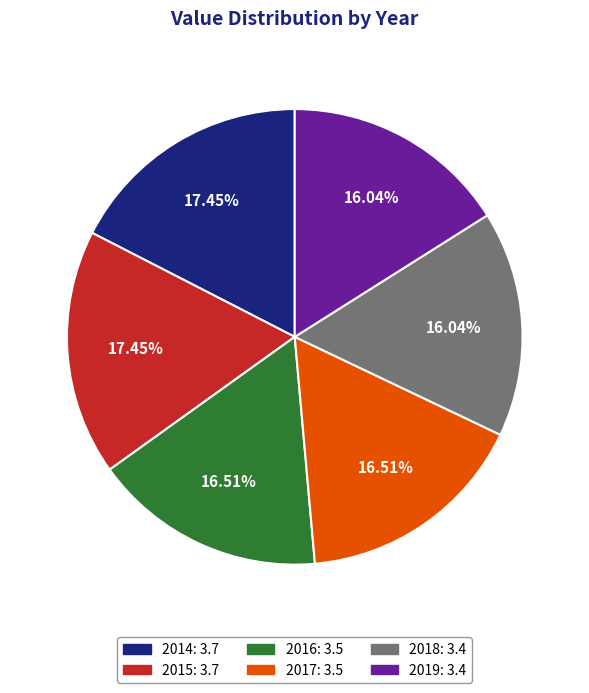

Between 2015 and 2017, which is larger?

2015